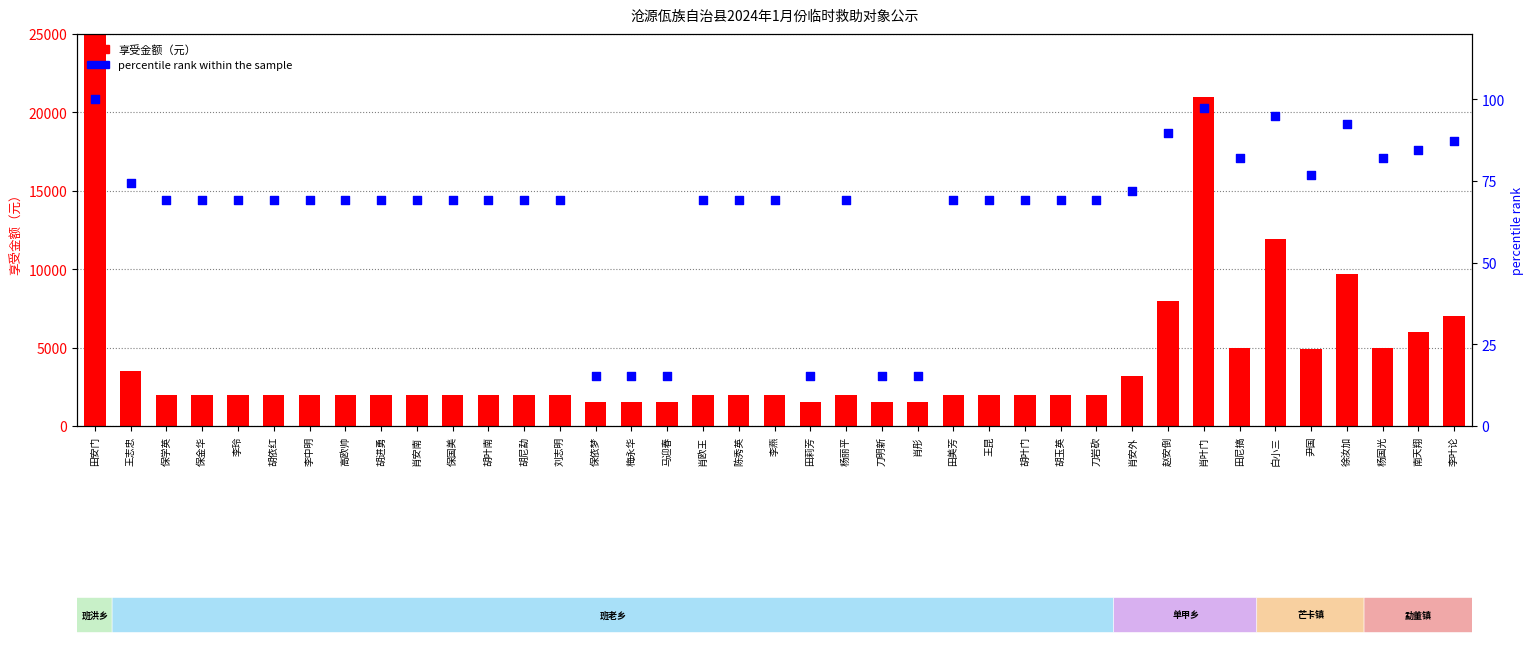

Which series contains the lowest Y value?

percentile rank within the sample